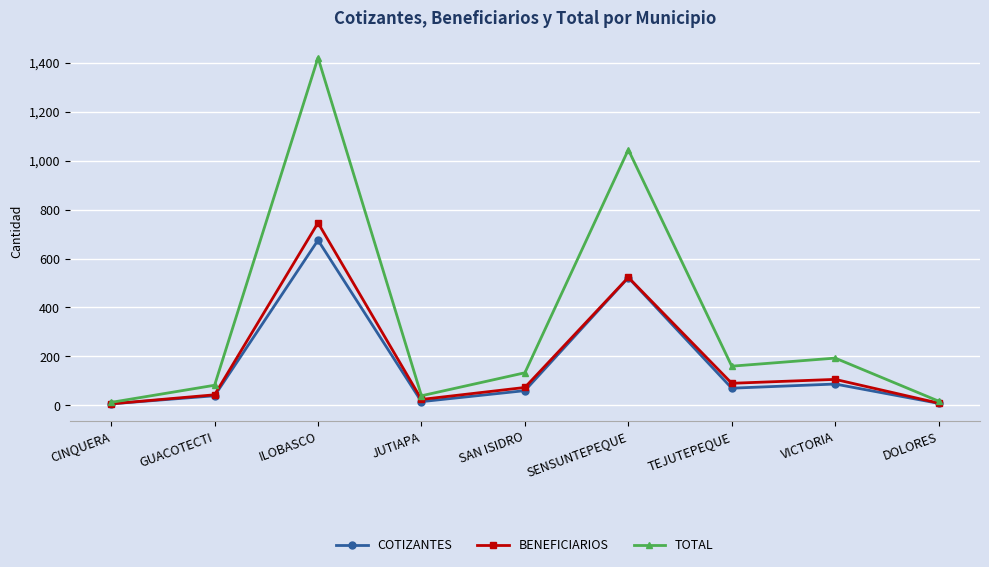

What is the sum of all BENEFICIARIOS values?

1620